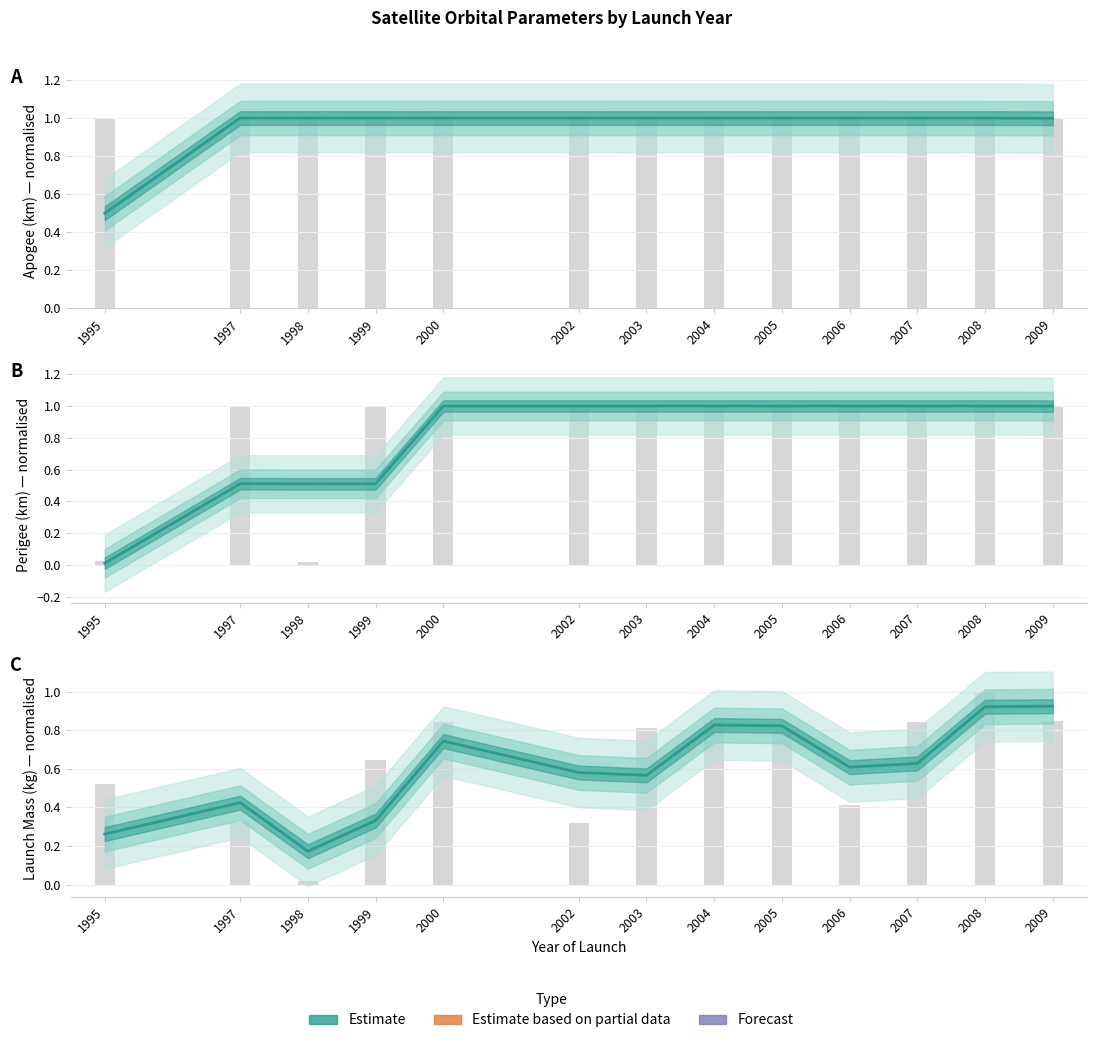

Where is Apogee (km) nearest to the value 0?

1995